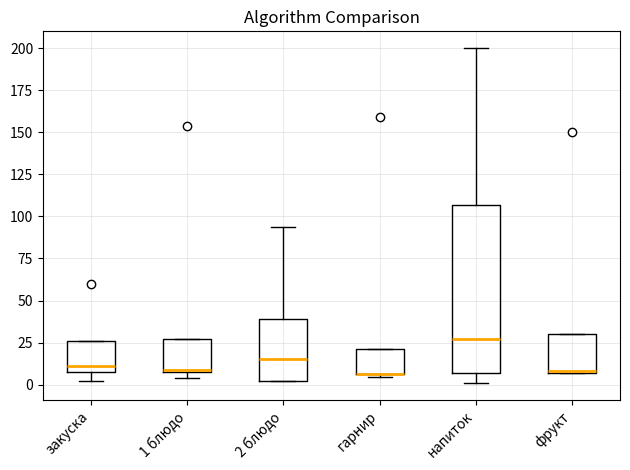

Reading left to right, read every box against the y-axis: the position of its median line, the range the box covers, and the ends of its whiskers. The values are not printed on the chart, so give them approximately, as read against the axis.

закуска: median 10 (just above the box's lower edge), box 10 to 25, whiskers 0 to 25
1 блюдо: median 10, box 10 to 25, whiskers 5 to 25
2 блюдо: median 15, box 0 to 40, whiskers 0 to 95
гарнир: median 5 (drawn on the box's lower edge), box 5 to 20, whiskers 5 to 20
напиток: median 25, box 5 to 105, whiskers 0 to 200
фрукт: median 10, box 5 to 30, whiskers 5 to 30